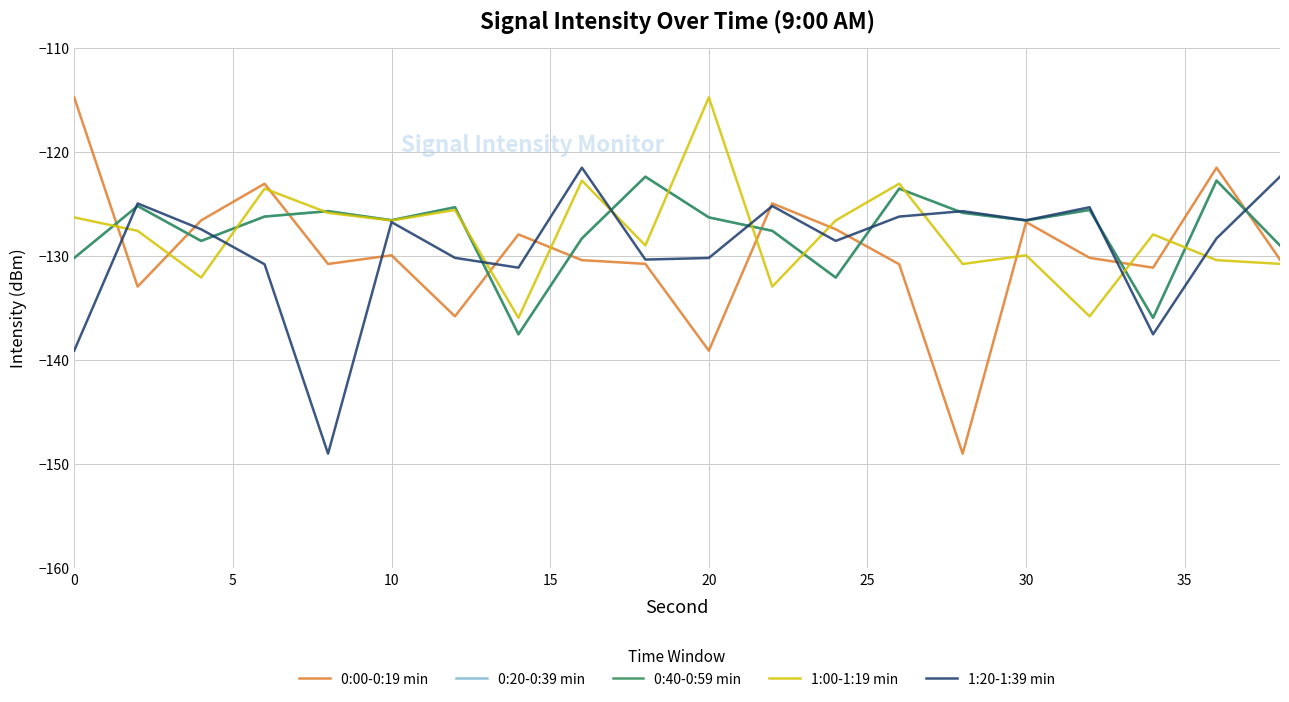

What is the sum of all 1:20-1:39 min values?

-2587.3